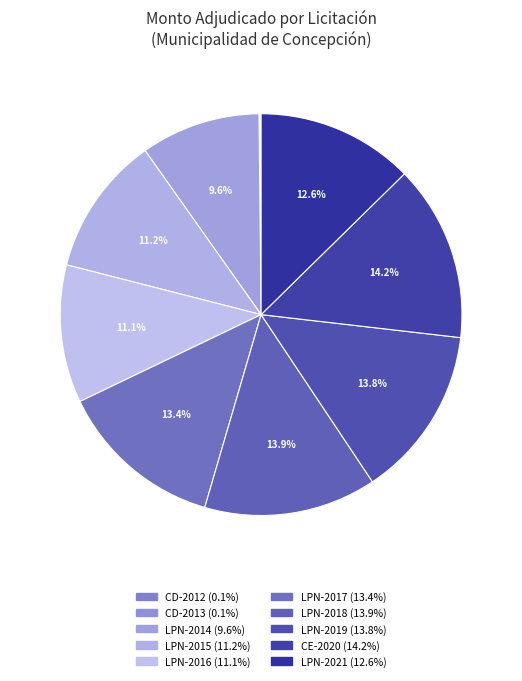

To the nearest percent, what percentage of the pie is LPN-2018?

14%